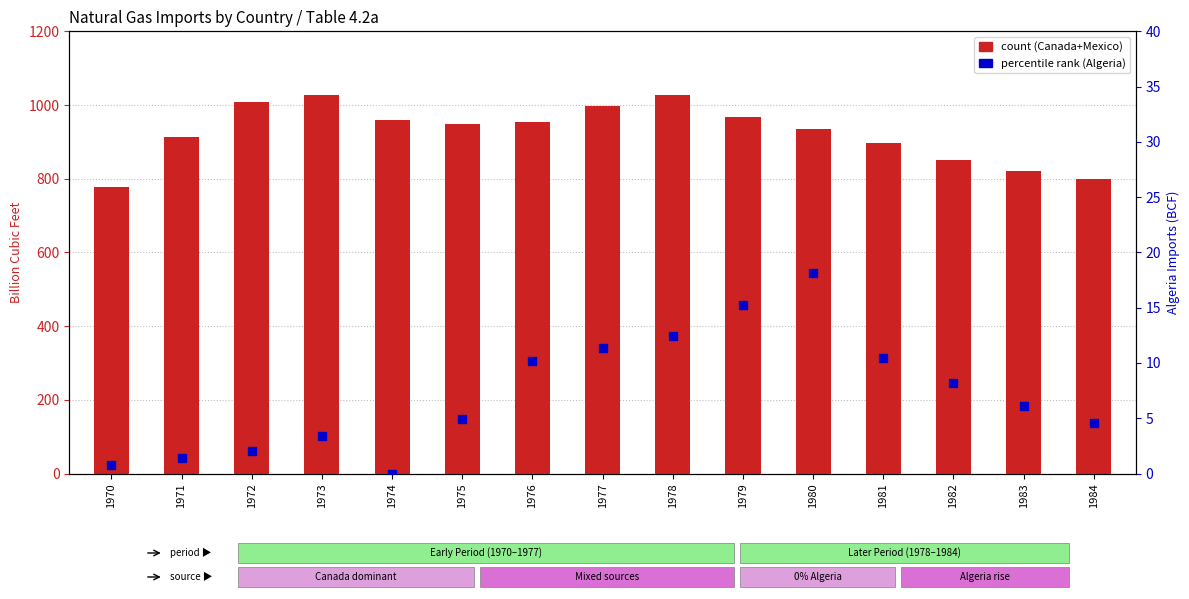

Which series has the largest Y range (max minus min)?

Canada